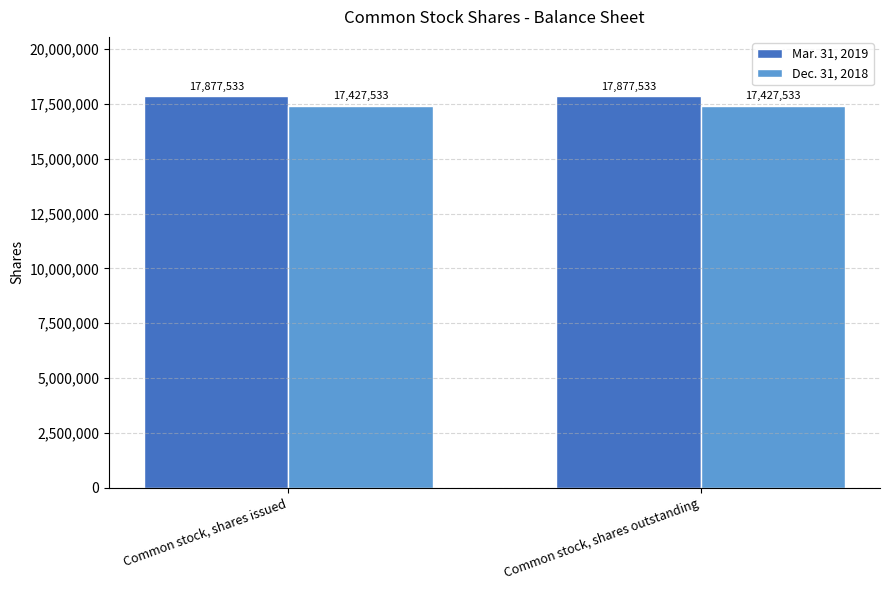

What position from the left is Common stock, shares outstanding?

2